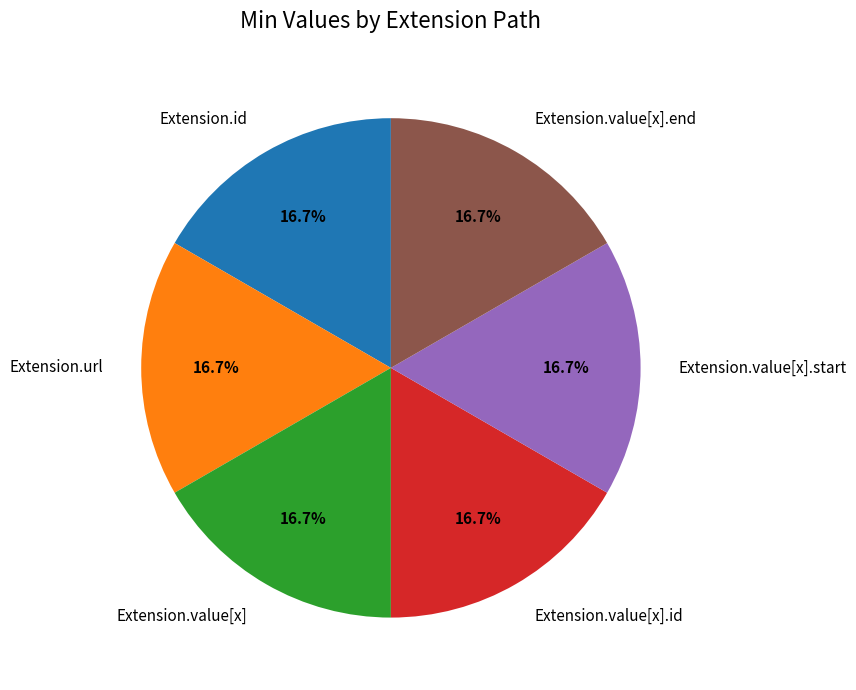

How many slices are in this pie chart?

6